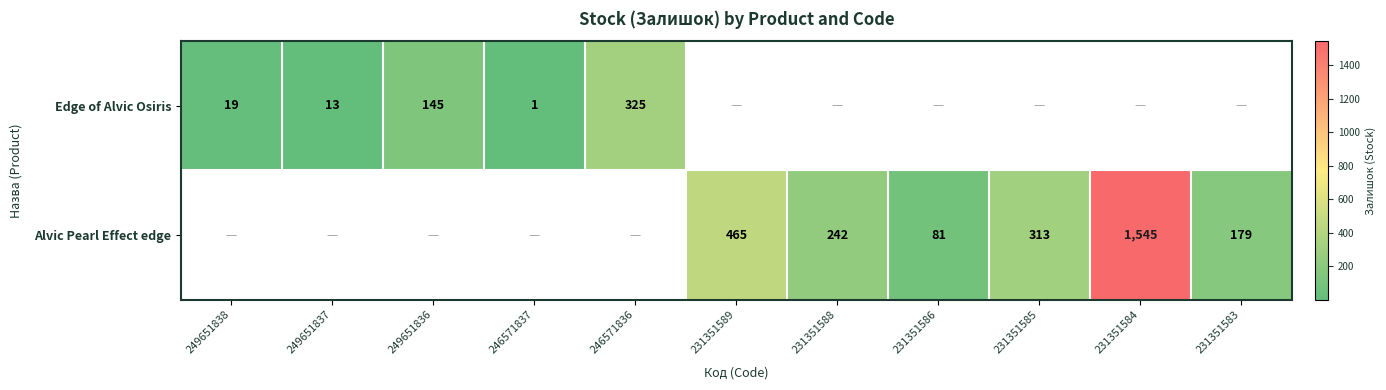

Is it true that Edge of Alvic Osiris equals 79 at 249651836?

False